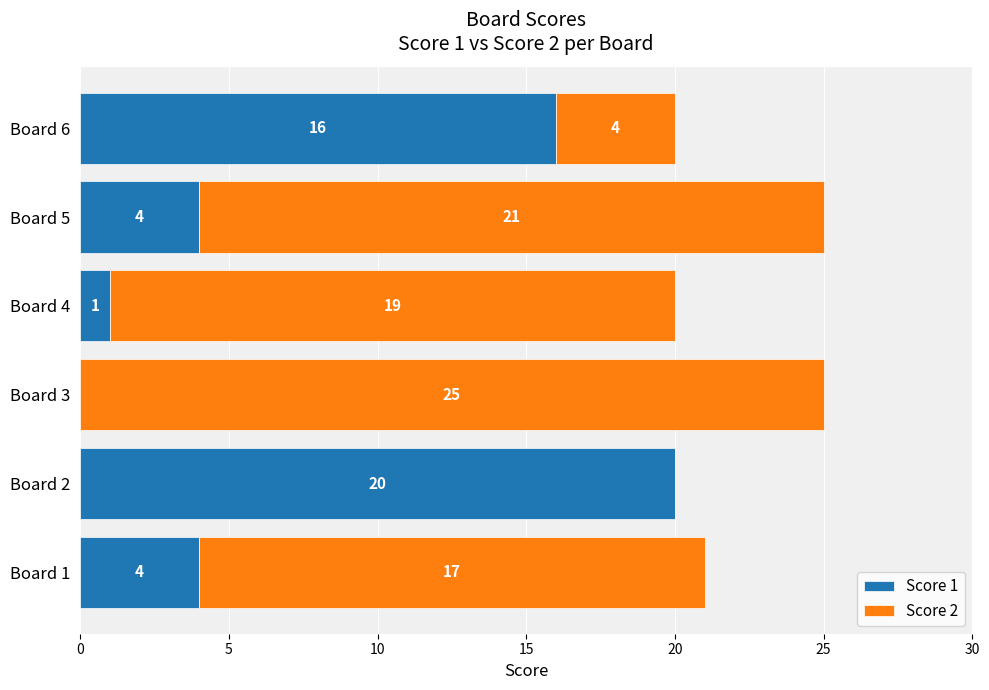

At which label does Score 1 reach its peak?

Board 2